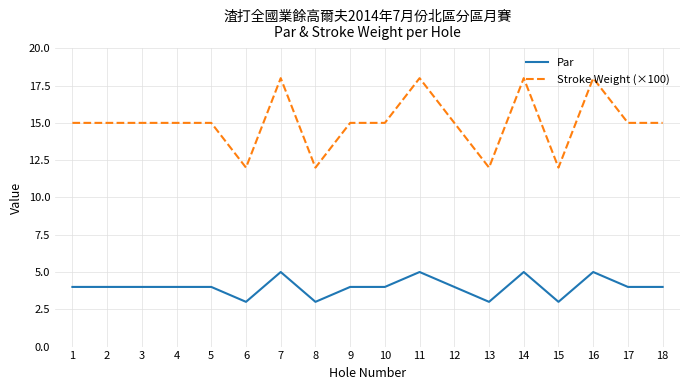

Reading right to left, list all the values displayed in this chart.

Par: 18=4	17=4	16=5	15=3	14=5	13=3	12=4	11=5	10=4	9=4	8=3	7=5	6=3	5=4	4=4	3=4	2=4	1=4
Stroke Weight (×100): 18=15	17=15	16=18	15=12	14=18	13=12	12=15	11=18	10=15	9=15	8=12	7=18	6=12	5=15	4=15	3=15	2=15	1=15